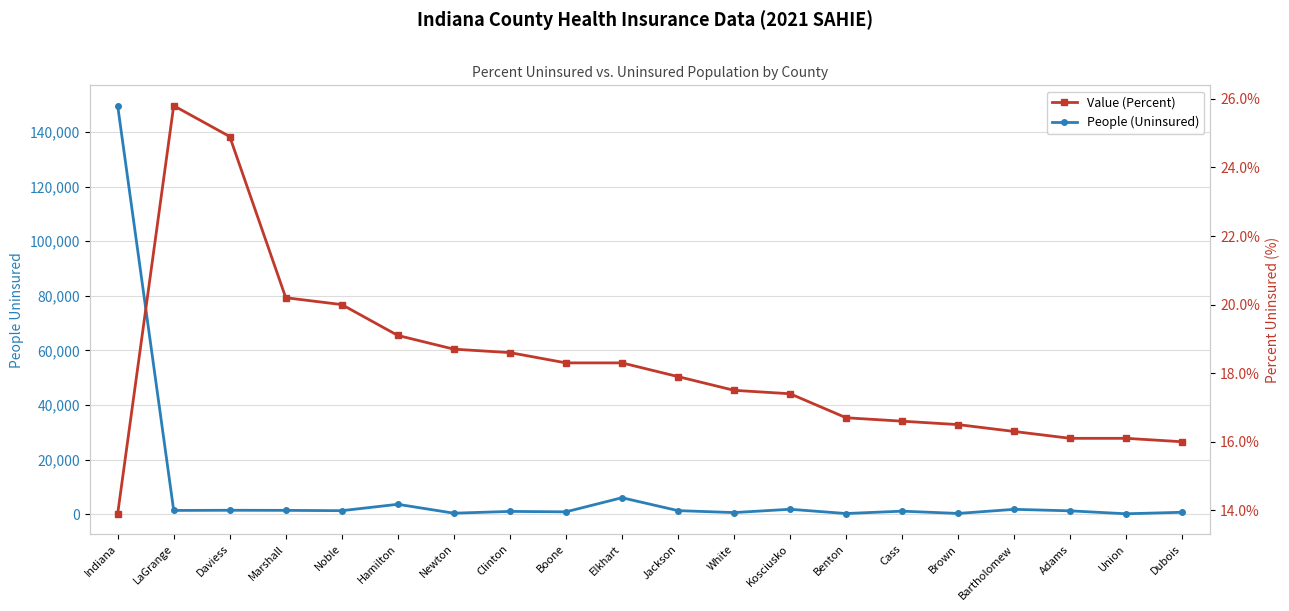

What is the difference between the Value (Percent) values at Indiana and Adams?

2.2